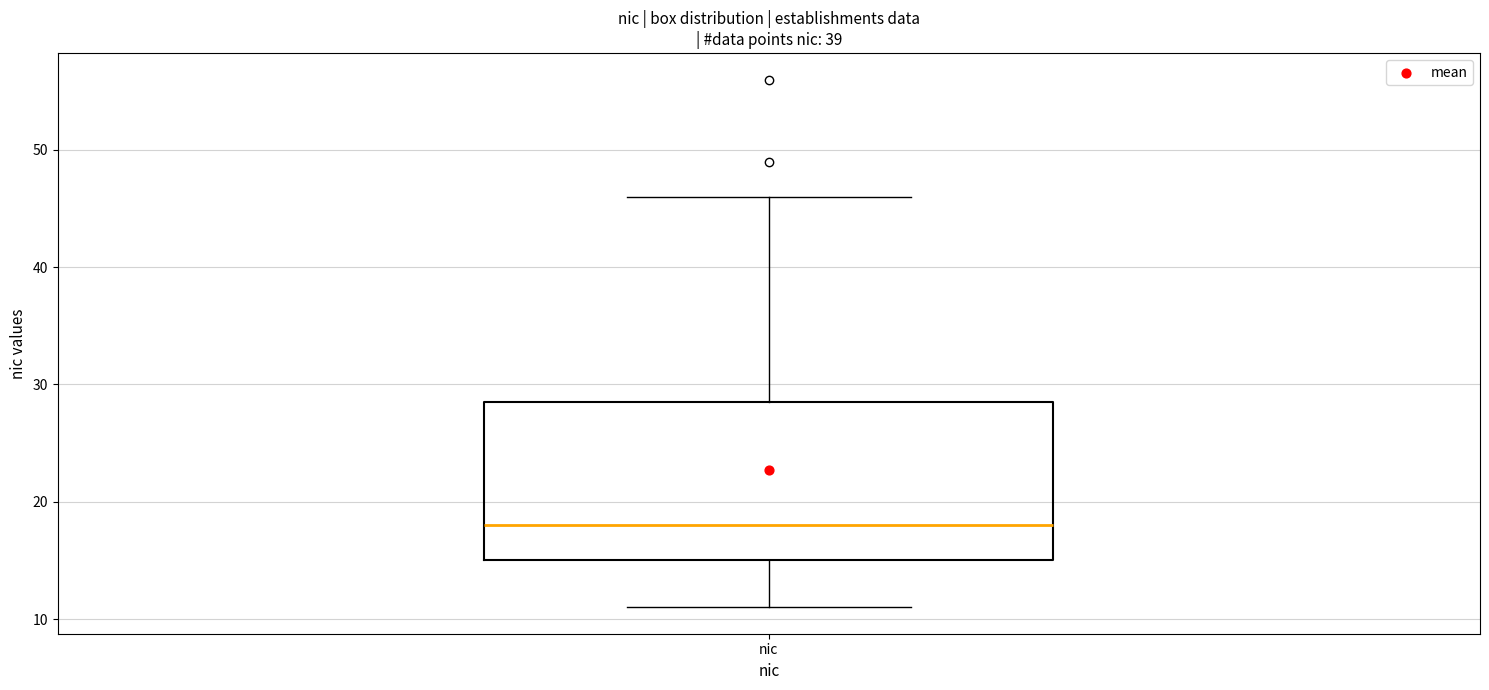

Read this box plot against the y-axis: the position of the median line, the range covered by the box, and the ends of both whiskers. The values are not printed on the chart, so give them approximately, as read against the axis.

median 18, box 15 to 29, whiskers 11 to 46